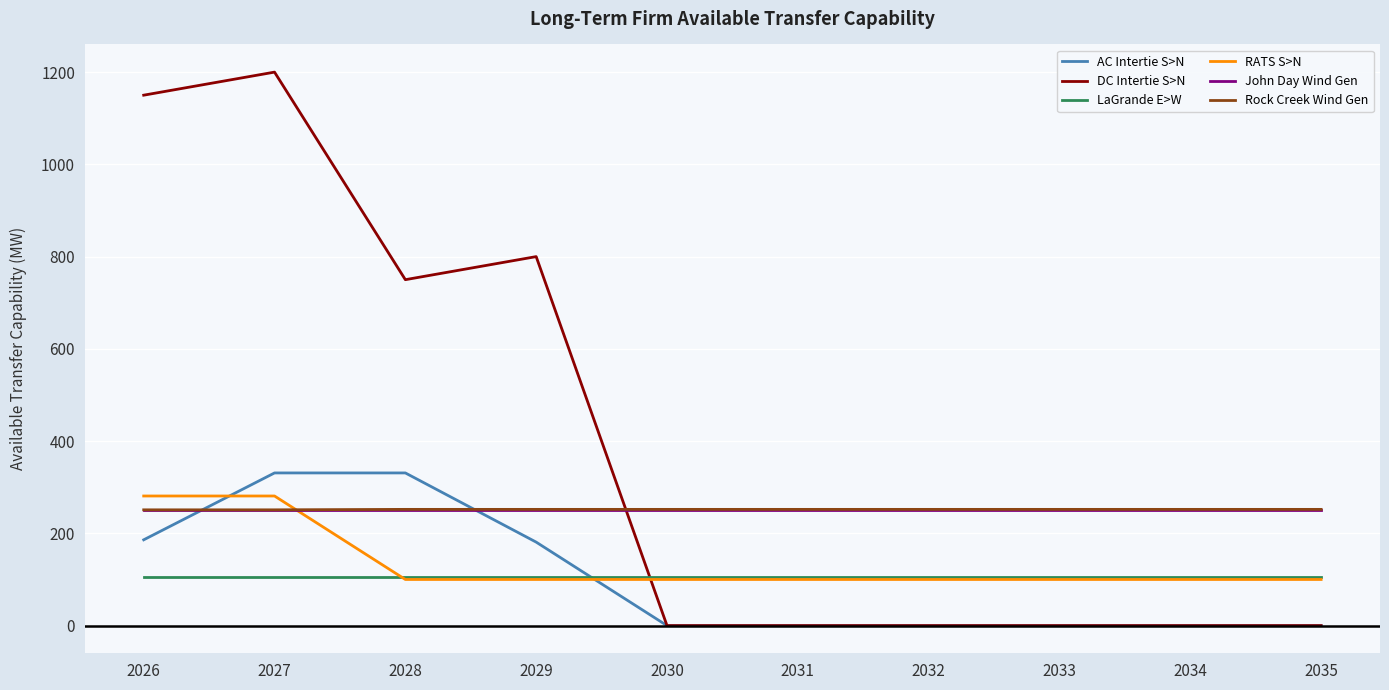

The value of John Day Wind Gen at 2031 is 250. True or false?

True